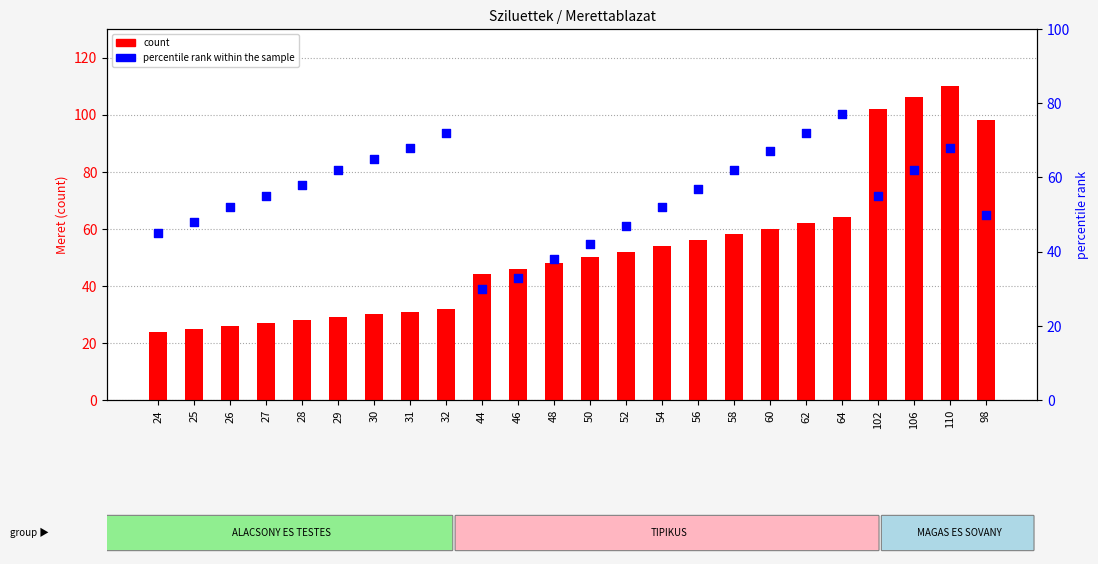

At which category is the sum across all series the highest?

110